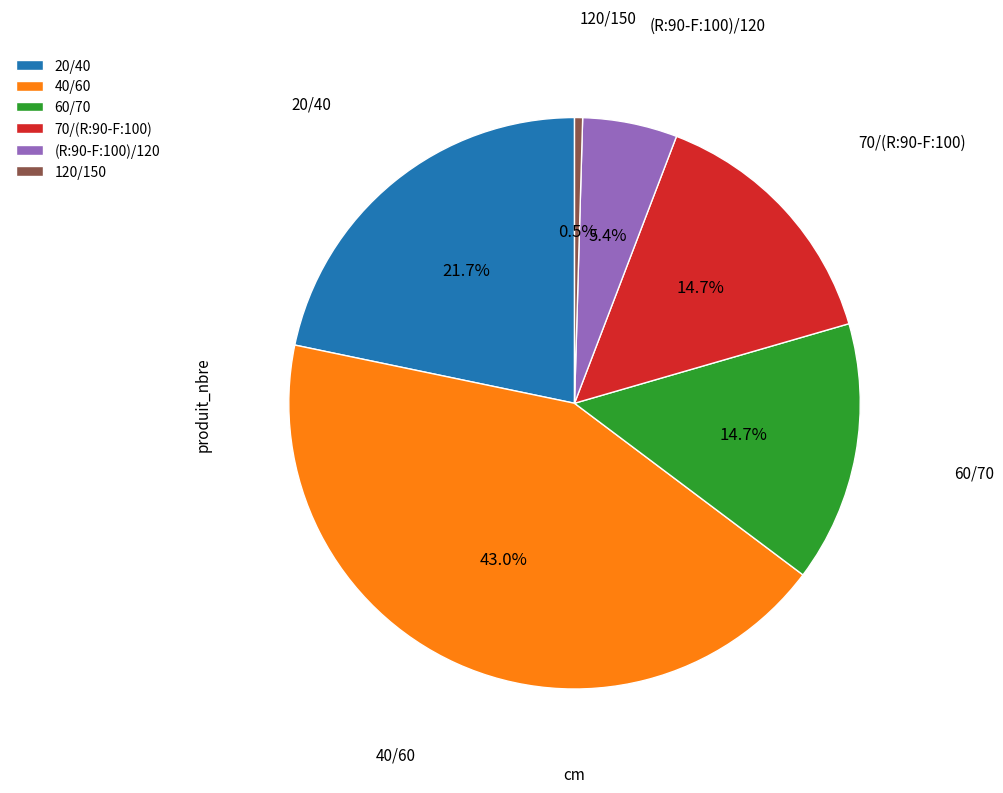

To the nearest percent, what is the combined percentage of 70/(R:90-F:100) and 120/150?

15%